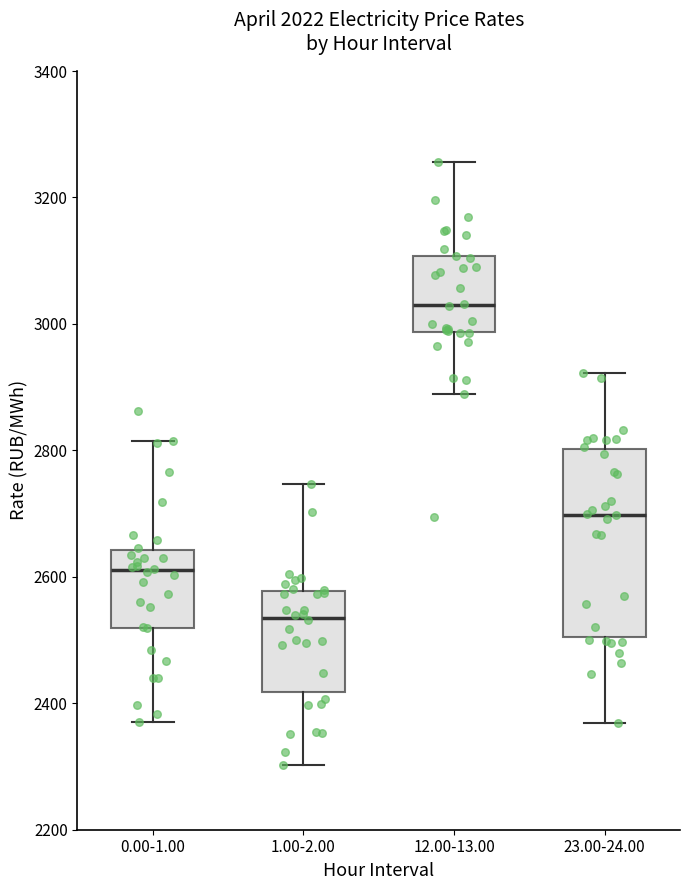

Which box has the lowest median line?

1.00-2.00